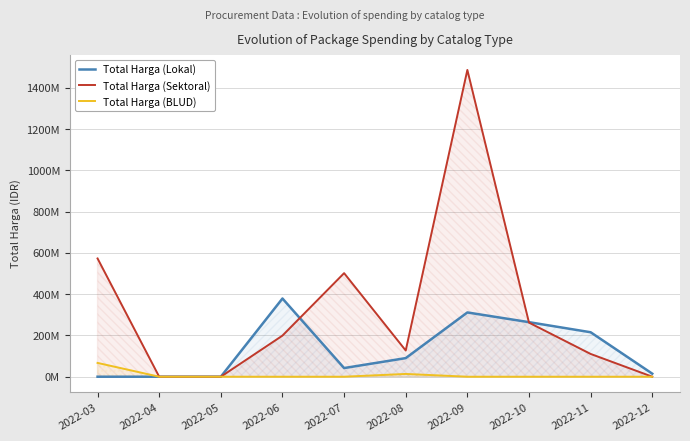

What are all the series names shown in the legend?

Total Harga (Lokal), Total Harga (Sektoral), Total Harga (BLUD)